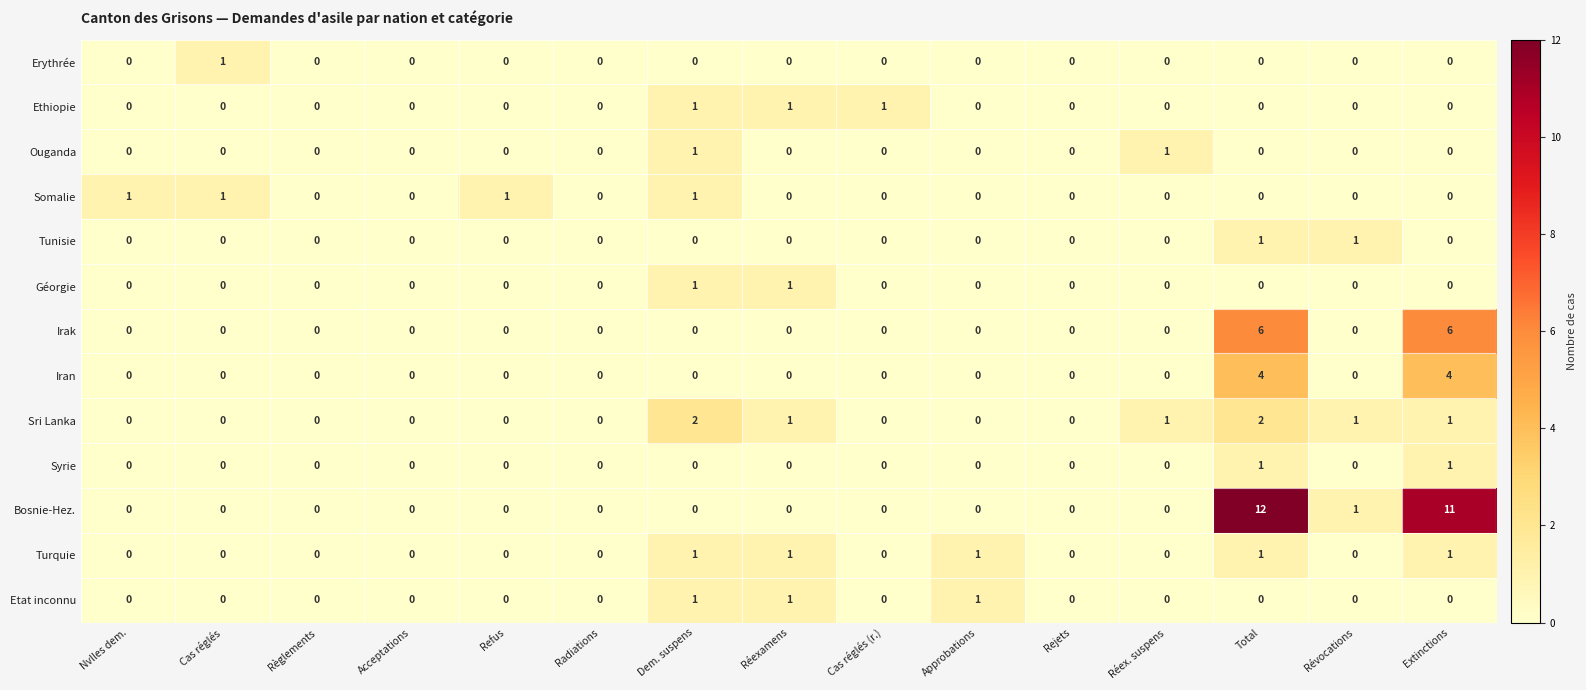

How many categories are shown in the chart?

15